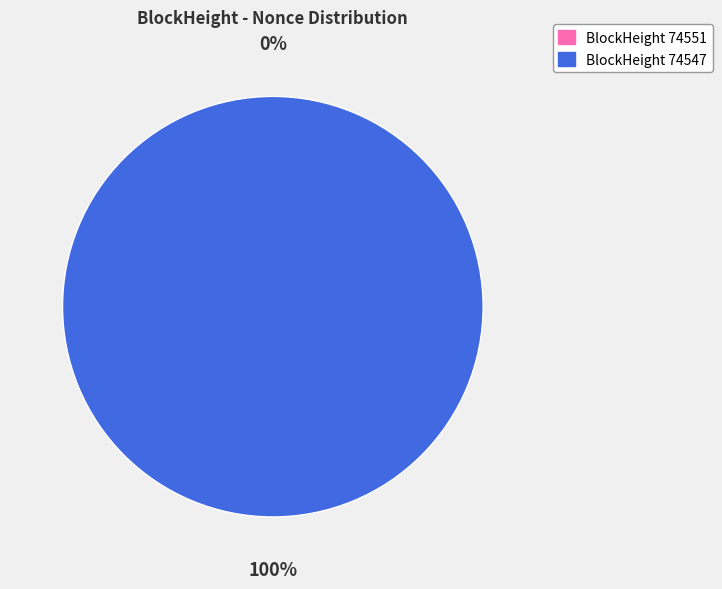

To the nearest percent, what portion does 74547 represent?

100%